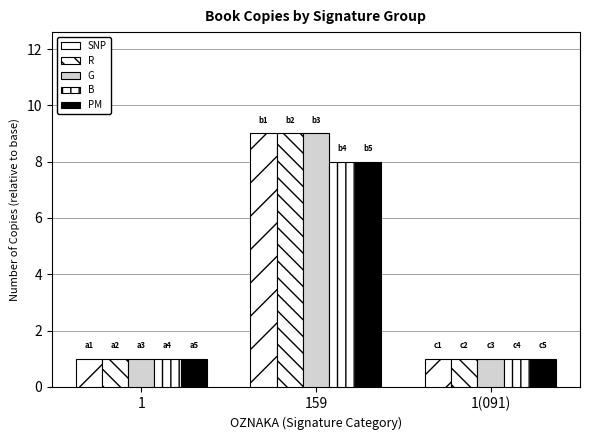

How many distinct data groups are displayed?

5